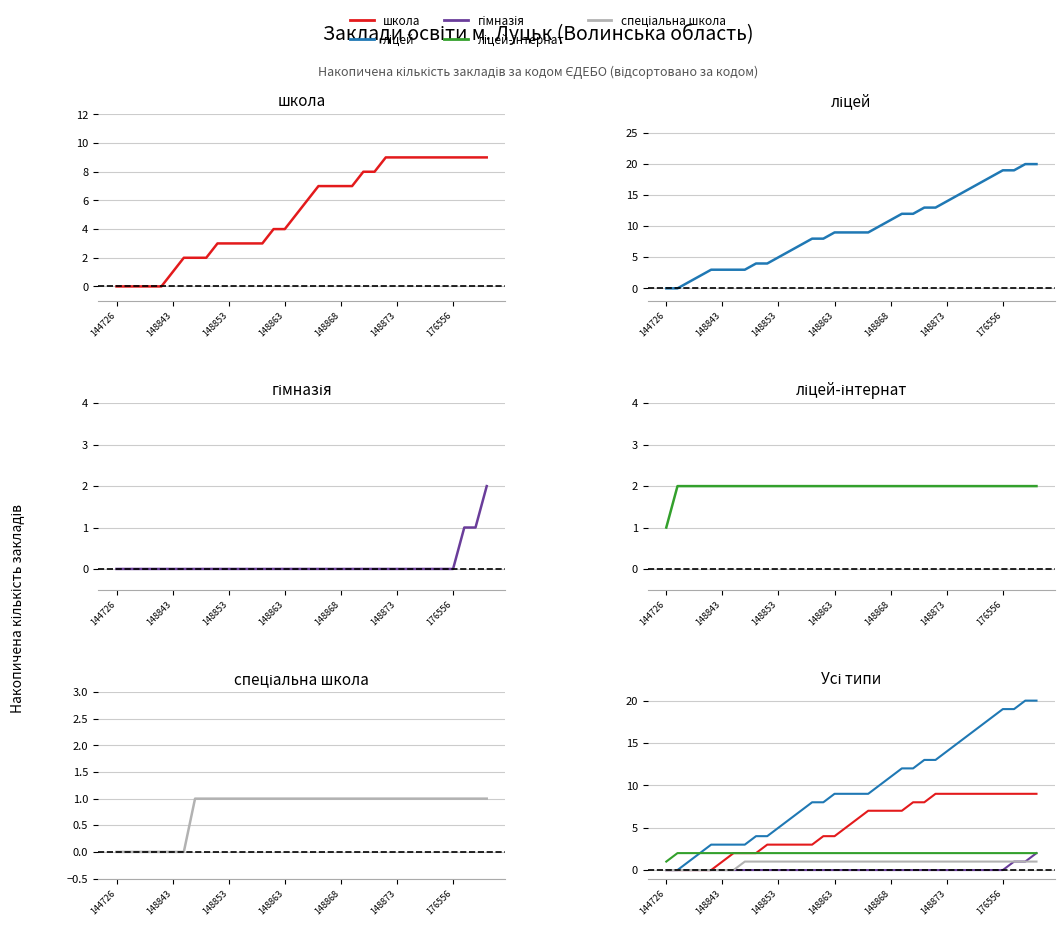

What is the value of the спеціальна школа point at the 34th from the left?

1